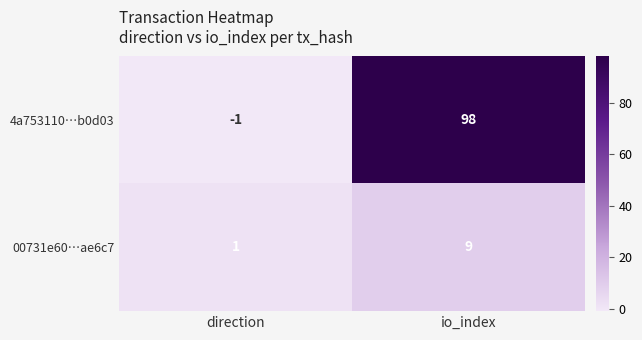

What is the total value across all series at io_index?

107